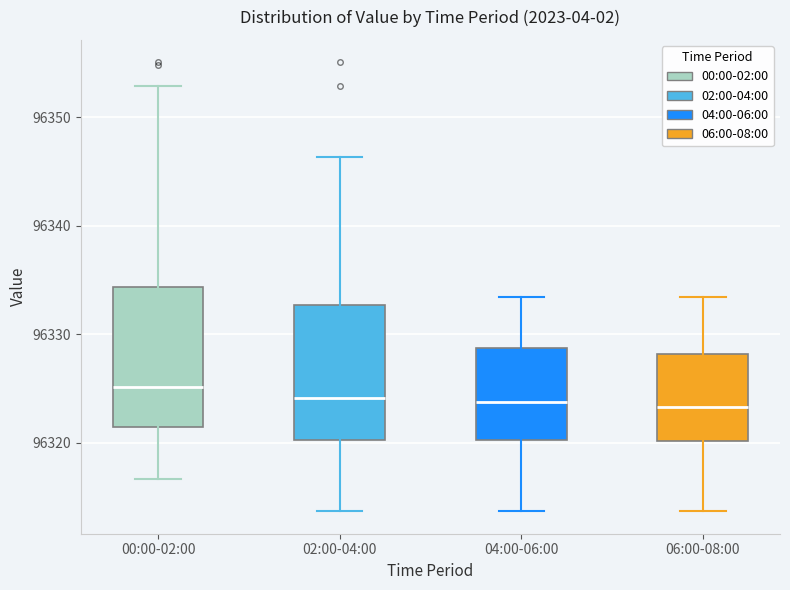

Reading left to right, read every box against the y-axis: the position of its median line, the range the box covers, and the ends of its whiskers. The values are not printed on the chart, so give them approximately, as read against the axis.

00:00-02:00: median 96325, box 96321 to 96334, whiskers 96317 to 96353
02:00-04:00: median 96324, box 96320 to 96333, whiskers 96314 to 96346
04:00-06:00: median 96324, box 96320 to 96329, whiskers 96314 to 96333
06:00-08:00: median 96323, box 96320 to 96328, whiskers 96314 to 96333